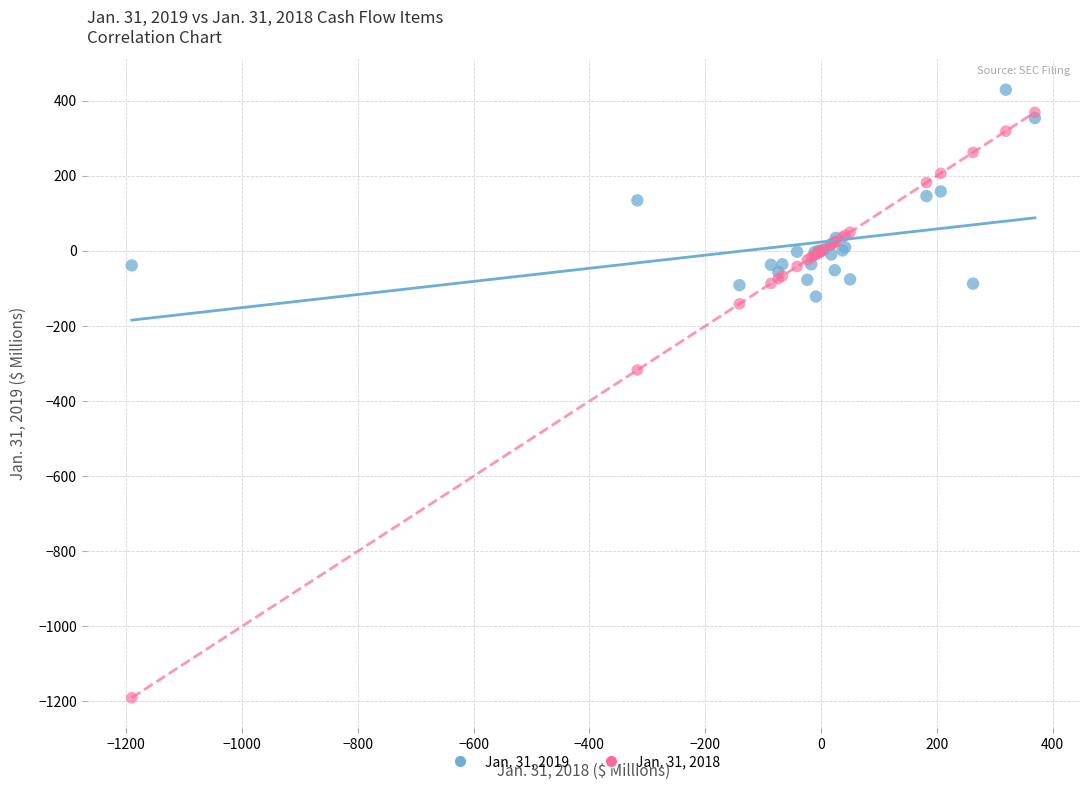

Across all series, what Y value is closest to -380?

-317.1